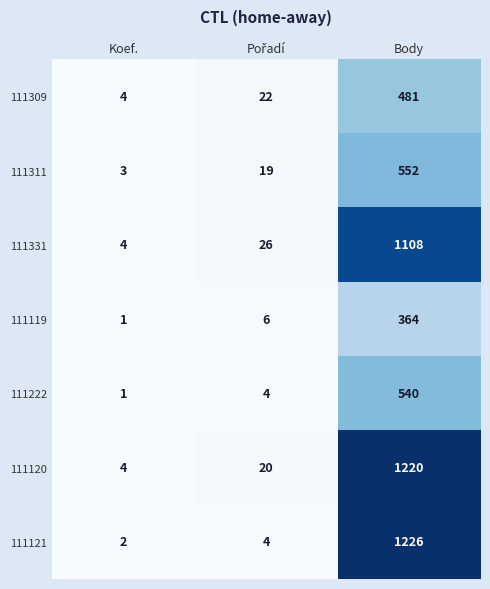

What is the difference between the maximum and minimum values in the 111120 series?

1216